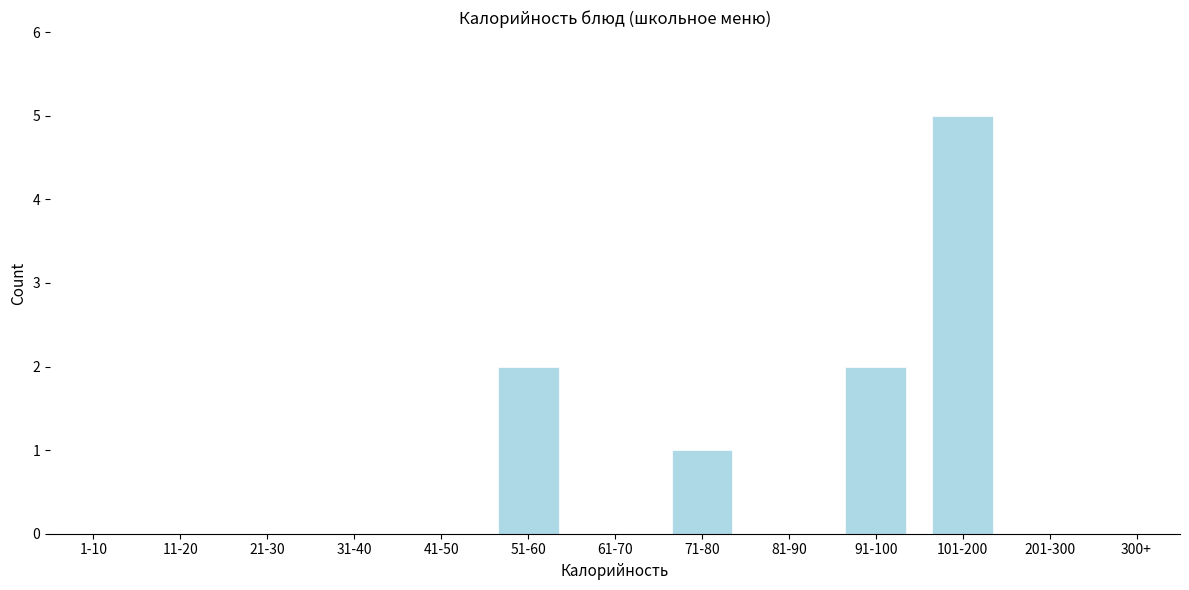

Reading right to left, what are all the values shown in this chart?

300+=0	201-300=0	101-200=5	91-100=2	81-90=0	71-80=1	61-70=0	51-60=2	41-50=0	31-40=0	21-30=0	11-20=0	1-10=0